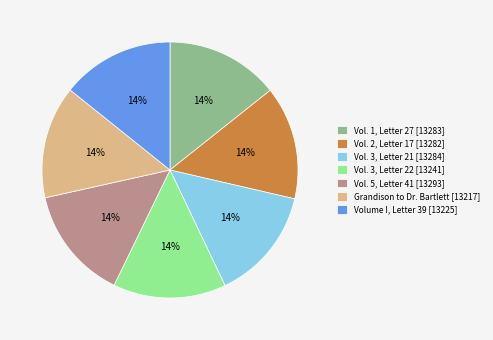

Combined, do Vol. 3, Letter 22 and Vol. 3, Letter 21 account for over 50%?

No